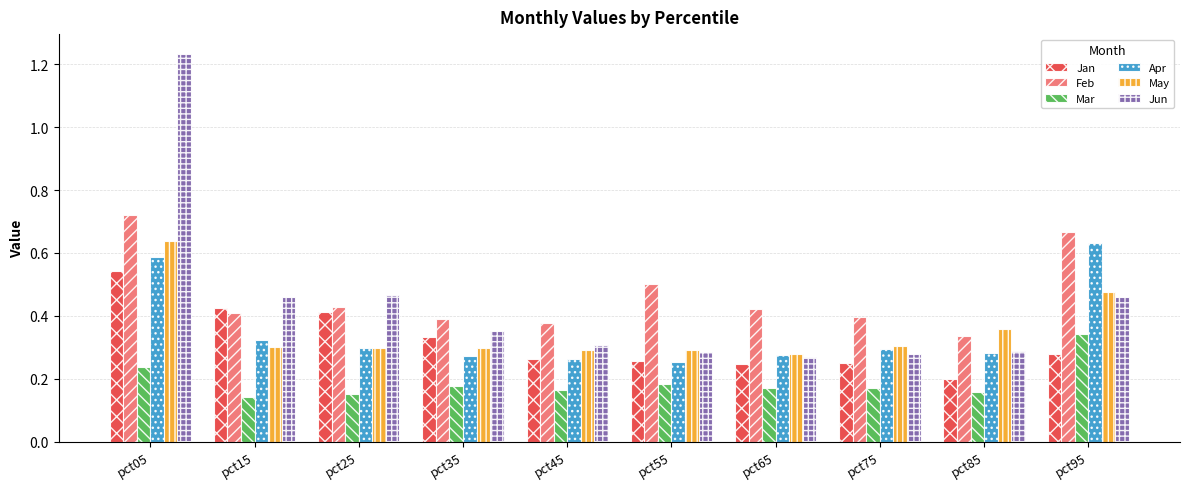

Where is Jan nearest to the value 0?

pct85